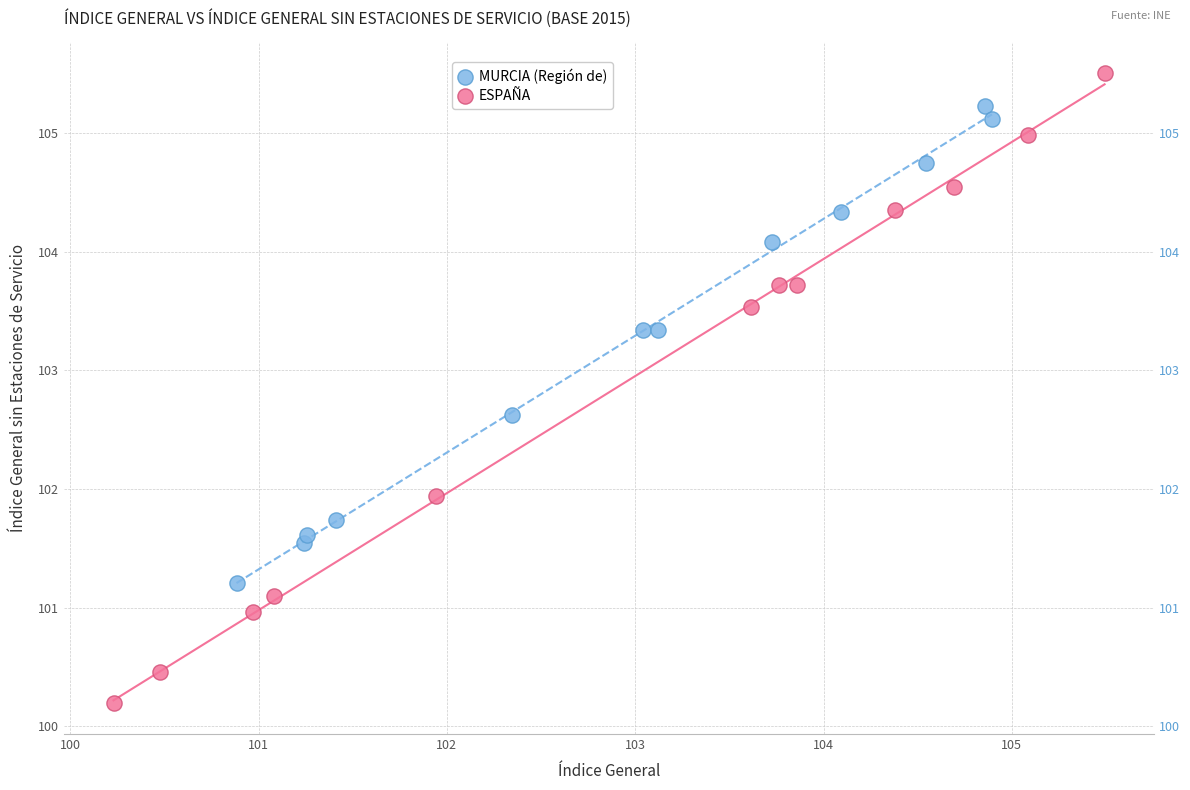

What are all the series names shown in the legend?

MURCIA (Región de), ESPAÑA